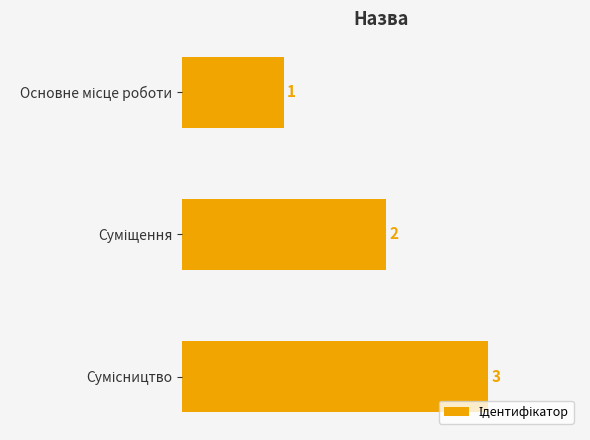

Does the chart contain any negative values?

No